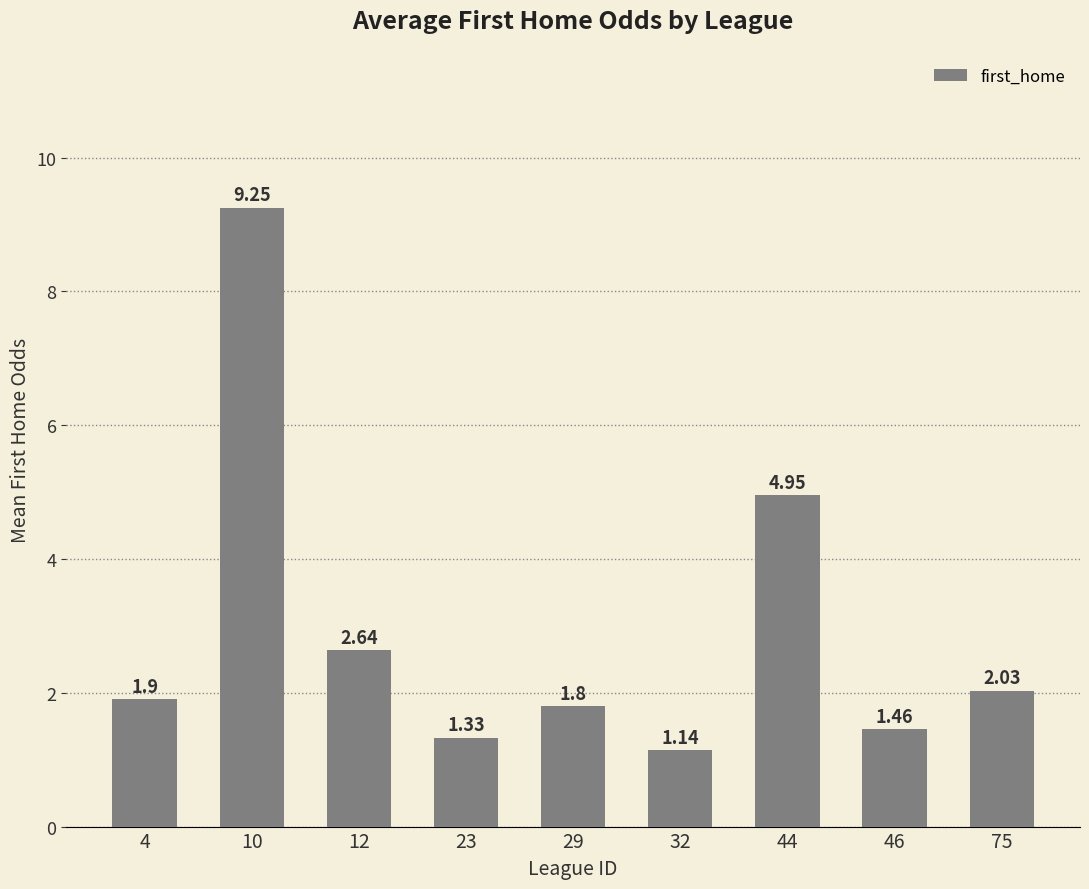

Which label corresponds to the largest value in the chart?

10